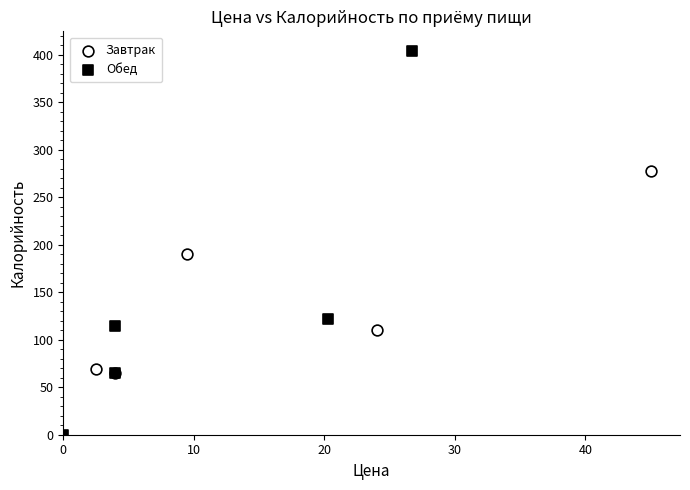

Which series contains the highest Y value?

Обед